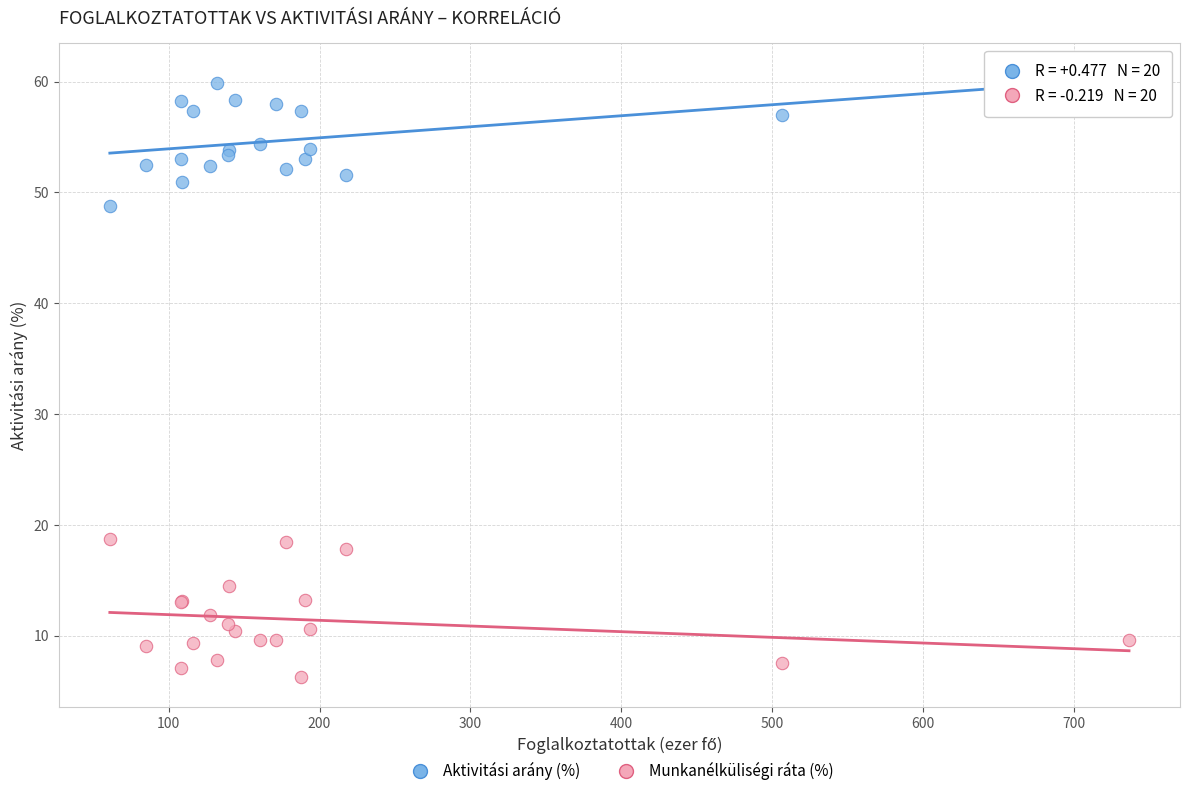

What is the X range (max minus min) for the scatter plot?

675.6